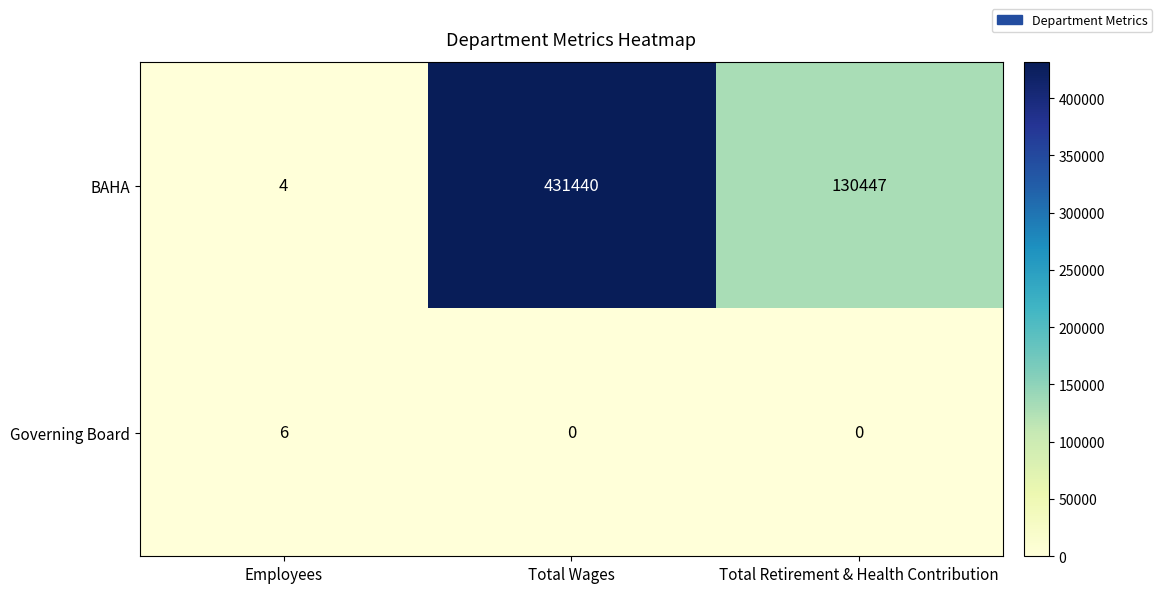

What is the approximate value of BAHA at Total Retirement & Health Contribution, to the nearest 100?

130400